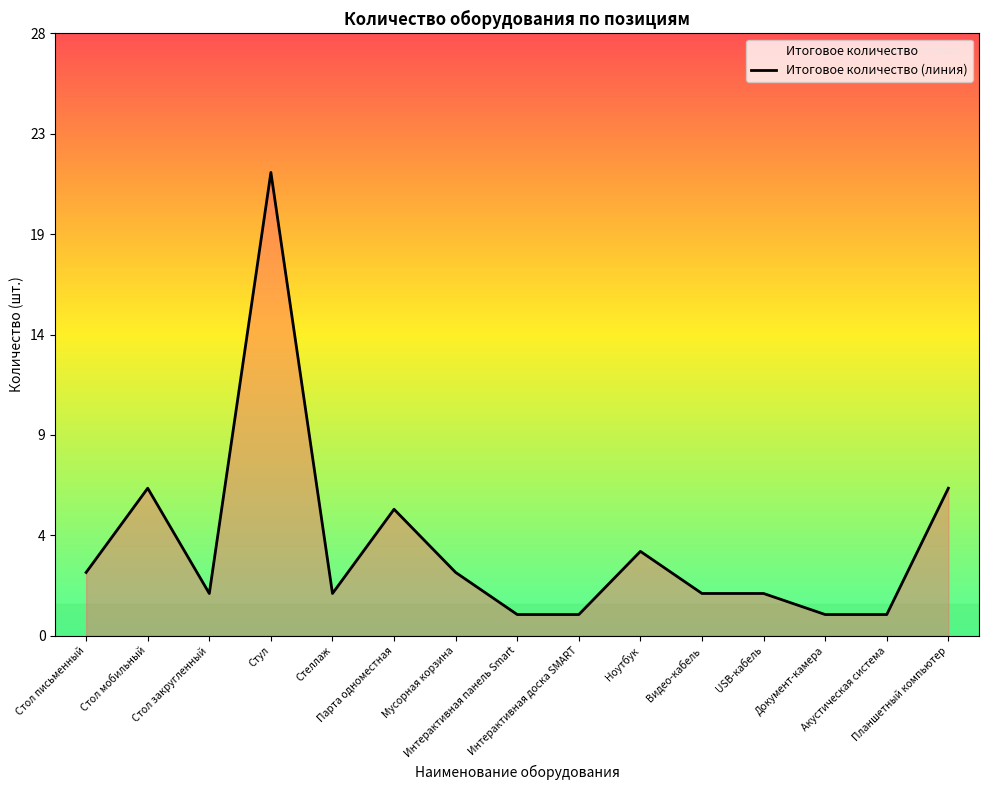

How many interior local valleys (lower than both neighbors) does the data have?

2